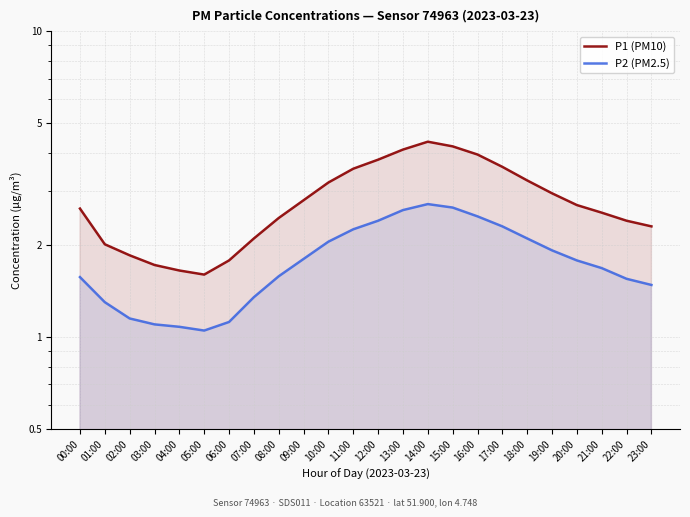

The value of P1 (PM10) at 15:00 is 1.4. True or false?

False